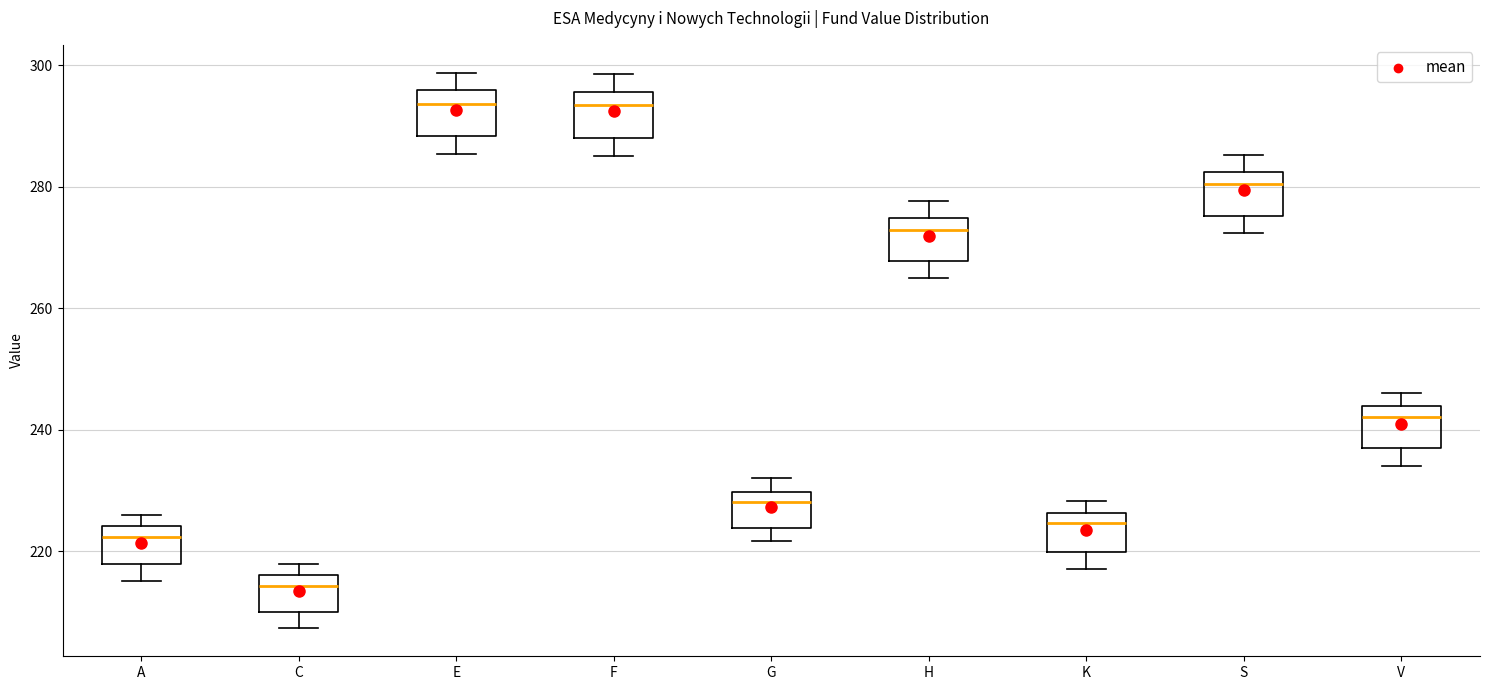

Where does the median line of the box for G sit on the y-axis? The values are not printed on the chart, so give them approximately, as read against the axis.

228